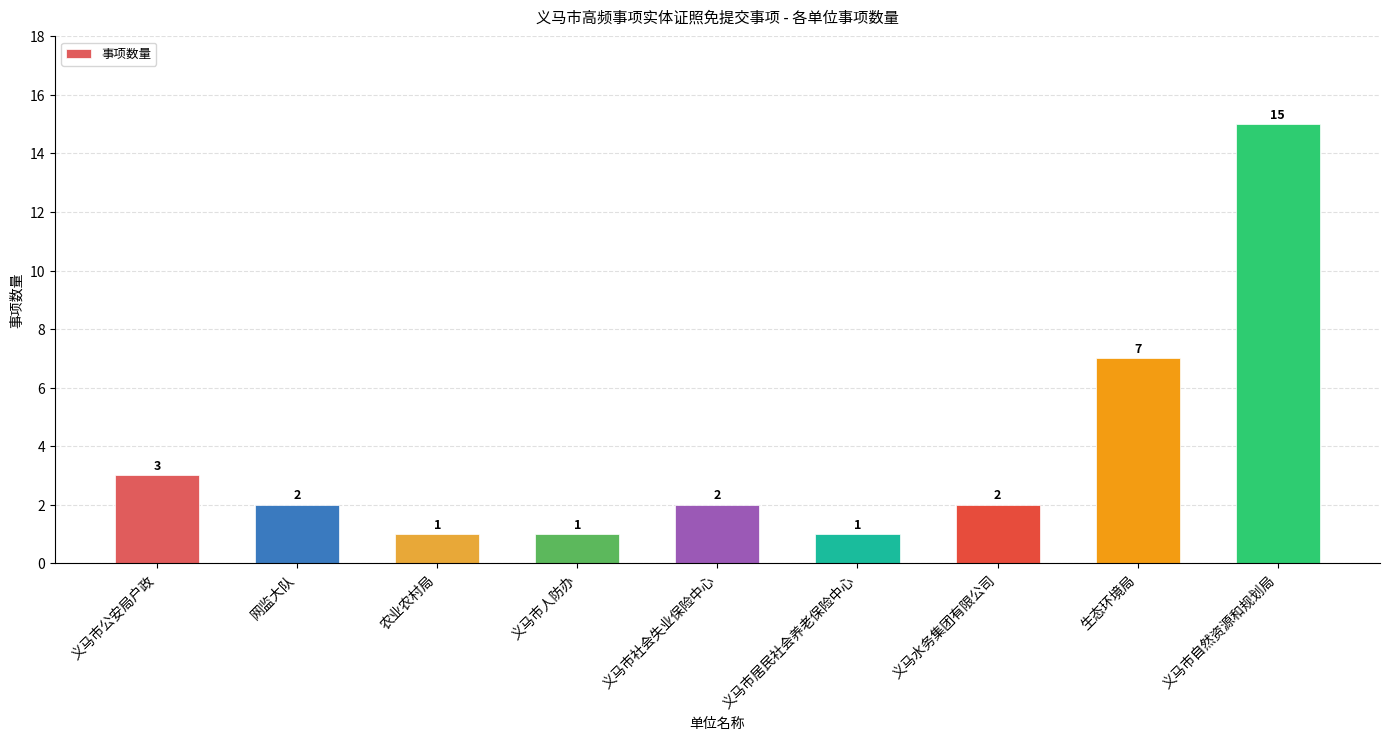

What is the value of the 3rd bar from the left?

1